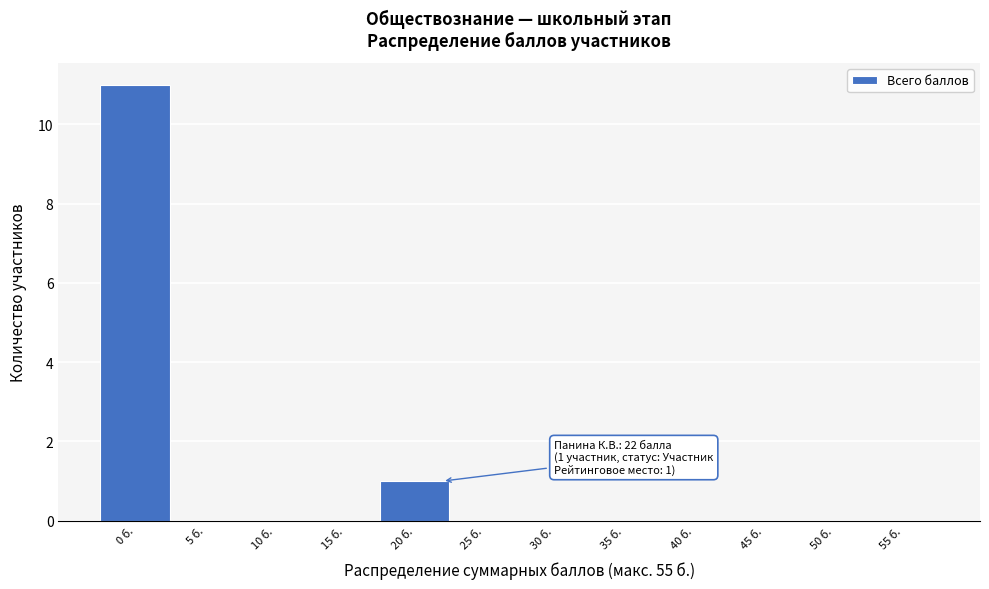

Which range on the x-axis has the tallest bar?

-2.5 to 2.5